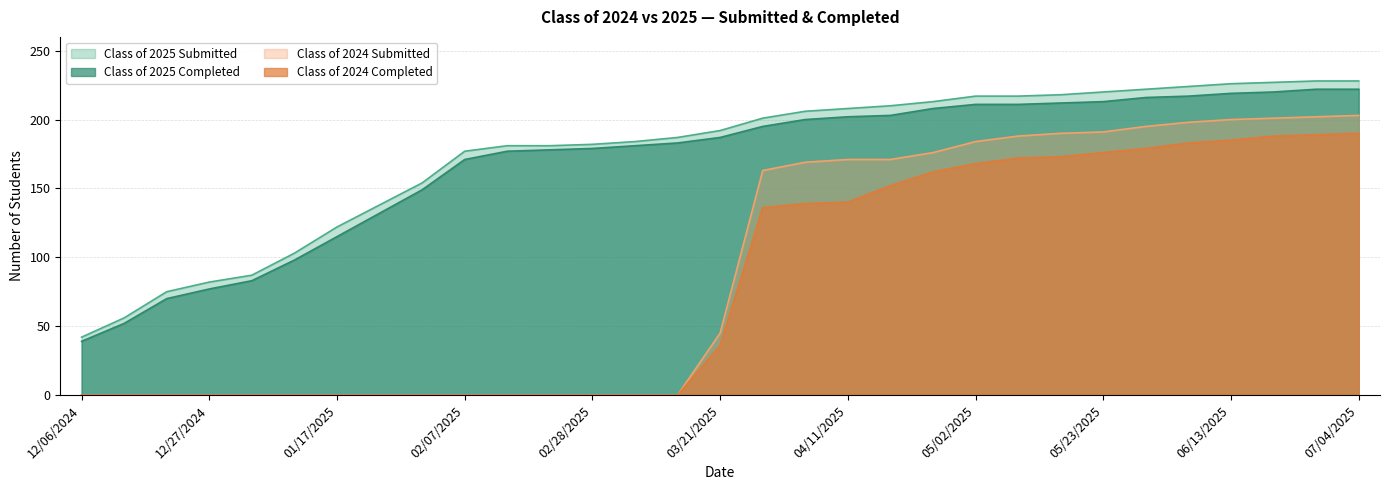

What are all the series names shown in the legend?

Class of 2025 Submitted, Class of 2025 Completed, Class of 2024 Submitted, Class of 2024 Completed